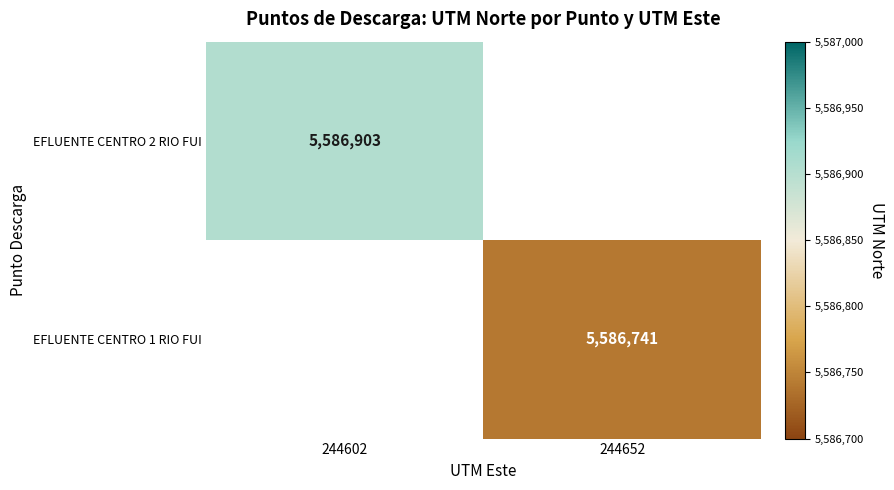

The value of EFLUENTE CENTRO 1 RIO FUI at 244652 is 2155545. True or false?

False